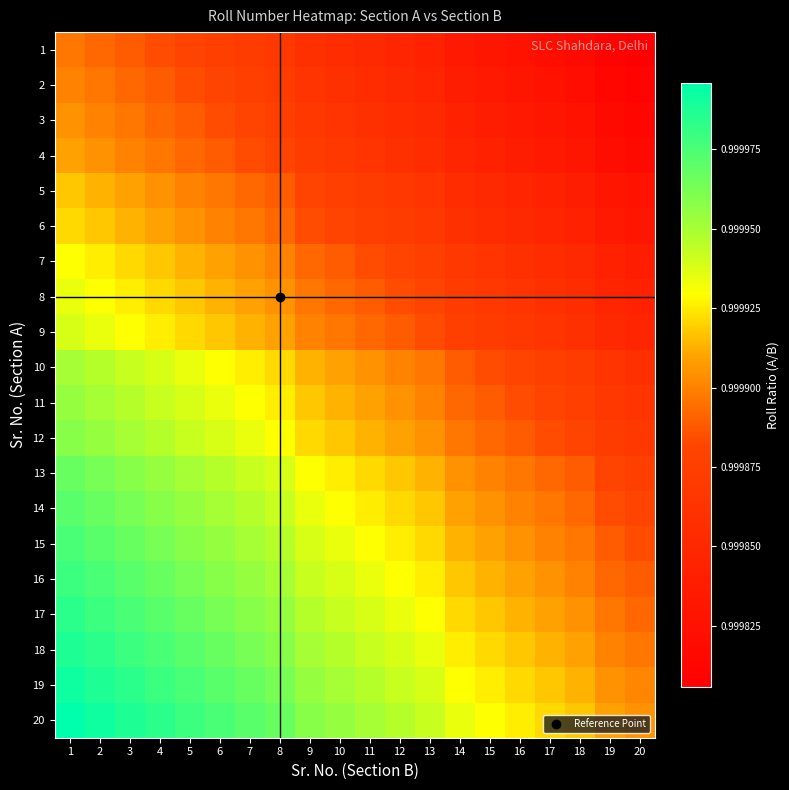

Reading right to left, list all the values displayed in this chart.

1: 20=1.0	19=1.0	18=1.0	17=1.0	16=1.0	15=1.0	14=1.0	13=1.0	12=1.0	11=1.0	10=1.0	9=1.0	8=1.0	7=1.0	6=1.0	5=1.0	4=1.0	3=1.0	2=1.0	1=1.0
2: 20=1.0	19=1.0	18=1.0	17=1.0	16=1.0	15=1.0	14=1.0	13=1.0	12=1.0	11=1.0	10=1.0	9=1.0	8=1.0	7=1.0	6=1.0	5=1.0	4=1.0	3=1.0	2=1.0	1=1.0
3: 20=1.0	19=1.0	18=1.0	17=1.0	16=1.0	15=1.0	14=1.0	13=1.0	12=1.0	11=1.0	10=1.0	9=1.0	8=1.0	7=1.0	6=1.0	5=1.0	4=1.0	3=1.0	2=1.0	1=1.0
4: 20=1.0	19=1.0	18=1.0	17=1.0	16=1.0	15=1.0	14=1.0	13=1.0	12=1.0	11=1.0	10=1.0	9=1.0	8=1.0	7=1.0	6=1.0	5=1.0	4=1.0	3=1.0	2=1.0	1=1.0
5: 20=1.0	19=1.0	18=1.0	17=1.0	16=1.0	15=1.0	14=1.0	13=1.0	12=1.0	11=1.0	10=1.0	9=1.0	8=1.0	7=1.0	6=1.0	5=1.0	4=1.0	3=1.0	2=1.0	1=1.0
6: 20=1.0	19=1.0	18=1.0	17=1.0	16=1.0	15=1.0	14=1.0	13=1.0	12=1.0	11=1.0	10=1.0	9=1.0	8=1.0	7=1.0	6=1.0	5=1.0	4=1.0	3=1.0	2=1.0	1=1.0
7: 20=1.0	19=1.0	18=1.0	17=1.0	16=1.0	15=1.0	14=1.0	13=1.0	12=1.0	11=1.0	10=1.0	9=1.0	8=1.0	7=1.0	6=1.0	5=1.0	4=1.0	3=1.0	2=1.0	1=1.0
8: 20=1.0	19=1.0	18=1.0	17=1.0	16=1.0	15=1.0	14=1.0	13=1.0	12=1.0	11=1.0	10=1.0	9=1.0	8=1.0	7=1.0	6=1.0	5=1.0	4=1.0	3=1.0	2=1.0	1=1.0
9: 20=1.0	19=1.0	18=1.0	17=1.0	16=1.0	15=1.0	14=1.0	13=1.0	12=1.0	11=1.0	10=1.0	9=1.0	8=1.0	7=1.0	6=1.0	5=1.0	4=1.0	3=1.0	2=1.0	1=1.0
10: 20=1.0	19=1.0	18=1.0	17=1.0	16=1.0	15=1.0	14=1.0	13=1.0	12=1.0	11=1.0	10=1.0	9=1.0	8=1.0	7=1.0	6=1.0	5=1.0	4=1.0	3=1.0	2=1.0	1=1.0
11: 20=1.0	19=1.0	18=1.0	17=1.0	16=1.0	15=1.0	14=1.0	13=1.0	12=1.0	11=1.0	10=1.0	9=1.0	8=1.0	7=1.0	6=1.0	5=1.0	4=1.0	3=1.0	2=1.0	1=1.0
12: 20=1.0	19=1.0	18=1.0	17=1.0	16=1.0	15=1.0	14=1.0	13=1.0	12=1.0	11=1.0	10=1.0	9=1.0	8=1.0	7=1.0	6=1.0	5=1.0	4=1.0	3=1.0	2=1.0	1=1.0
13: 20=1.0	19=1.0	18=1.0	17=1.0	16=1.0	15=1.0	14=1.0	13=1.0	12=1.0	11=1.0	10=1.0	9=1.0	8=1.0	7=1.0	6=1.0	5=1.0	4=1.0	3=1.0	2=1.0	1=1.0
14: 20=1.0	19=1.0	18=1.0	17=1.0	16=1.0	15=1.0	14=1.0	13=1.0	12=1.0	11=1.0	10=1.0	9=1.0	8=1.0	7=1.0	6=1.0	5=1.0	4=1.0	3=1.0	2=1.0	1=1.0
15: 20=1.0	19=1.0	18=1.0	17=1.0	16=1.0	15=1.0	14=1.0	13=1.0	12=1.0	11=1.0	10=1.0	9=1.0	8=1.0	7=1.0	6=1.0	5=1.0	4=1.0	3=1.0	2=1.0	1=1.0
16: 20=1.0	19=1.0	18=1.0	17=1.0	16=1.0	15=1.0	14=1.0	13=1.0	12=1.0	11=1.0	10=1.0	9=1.0	8=1.0	7=1.0	6=1.0	5=1.0	4=1.0	3=1.0	2=1.0	1=1.0
17: 20=1.0	19=1.0	18=1.0	17=1.0	16=1.0	15=1.0	14=1.0	13=1.0	12=1.0	11=1.0	10=1.0	9=1.0	8=1.0	7=1.0	6=1.0	5=1.0	4=1.0	3=1.0	2=1.0	1=1.0
18: 20=1.0	19=1.0	18=1.0	17=1.0	16=1.0	15=1.0	14=1.0	13=1.0	12=1.0	11=1.0	10=1.0	9=1.0	8=1.0	7=1.0	6=1.0	5=1.0	4=1.0	3=1.0	2=1.0	1=1.0
19: 20=1.0	19=1.0	18=1.0	17=1.0	16=1.0	15=1.0	14=1.0	13=1.0	12=1.0	11=1.0	10=1.0	9=1.0	8=1.0	7=1.0	6=1.0	5=1.0	4=1.0	3=1.0	2=1.0	1=1.0
20: 20=1.0	19=1.0	18=1.0	17=1.0	16=1.0	15=1.0	14=1.0	13=1.0	12=1.0	11=1.0	10=1.0	9=1.0	8=1.0	7=1.0	6=1.0	5=1.0	4=1.0	3=1.0	2=1.0	1=1.0